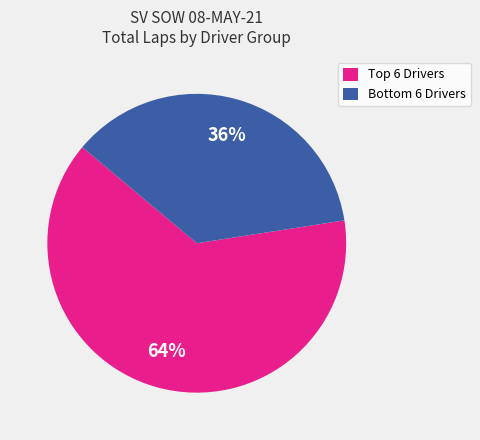

Which category accounts for the majority?

Top 6 Drivers